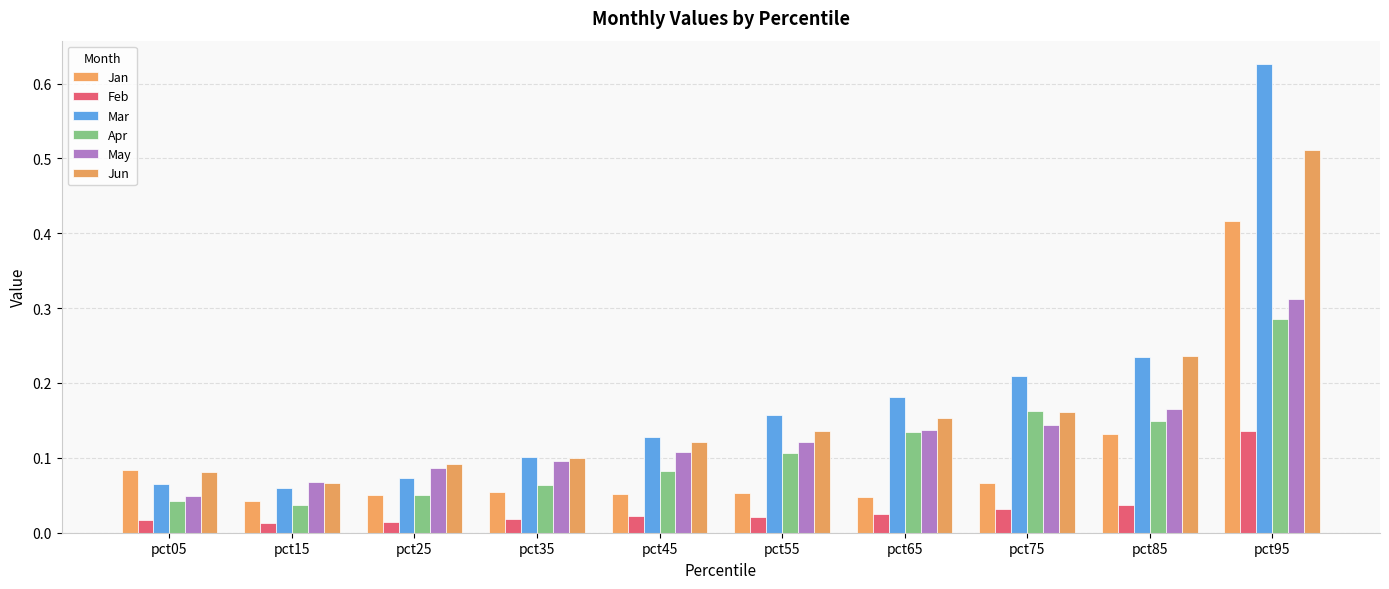

What is the total value across all series at pct25?

0.4